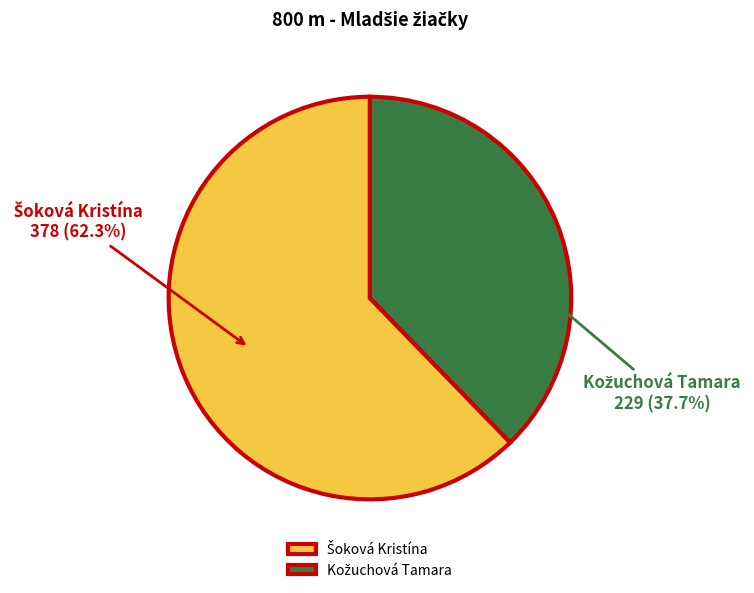

Is there a majority slice in this chart?

Yes